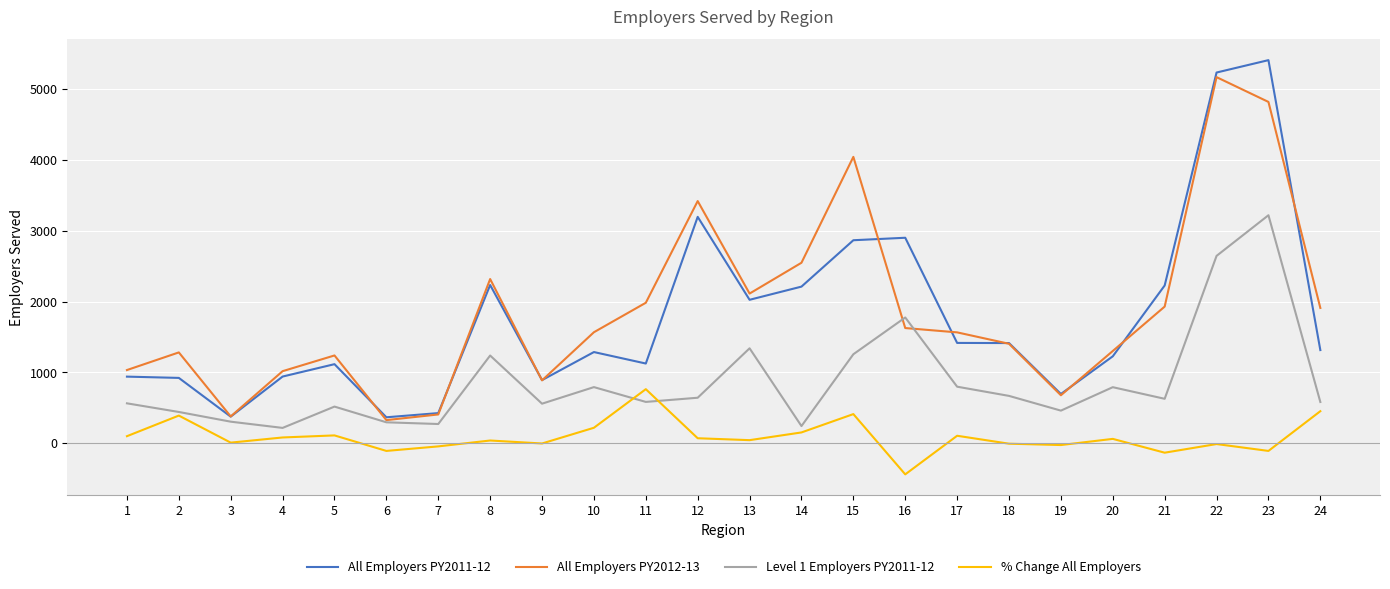

What is the difference between the highest and lowest values at 9?

895